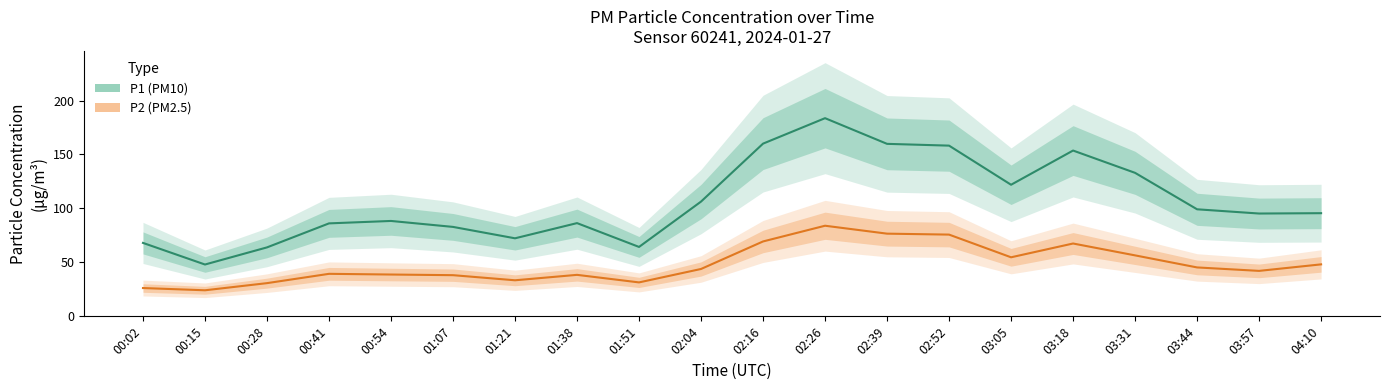

True or false: P1 (PM10) has more than 0 interior local peaks.

True